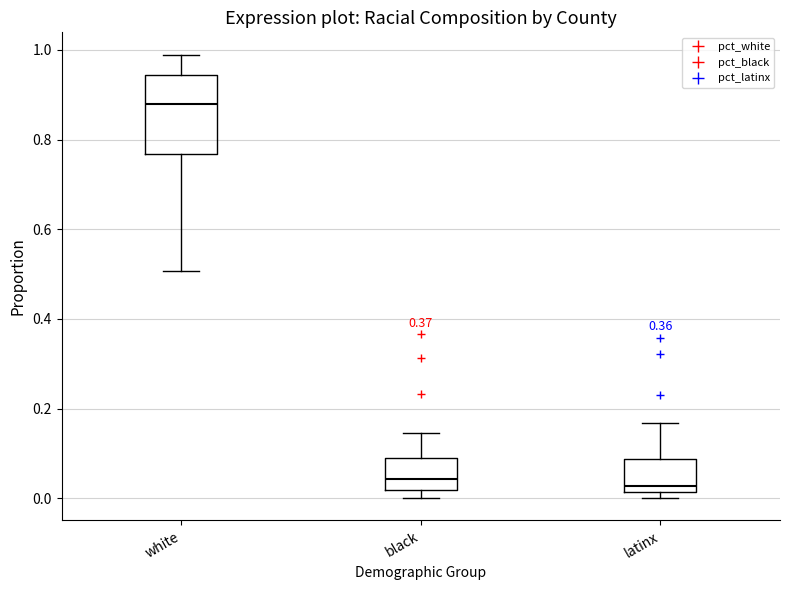

Which box is the tallest, from its lower edge to its upper edge?

white